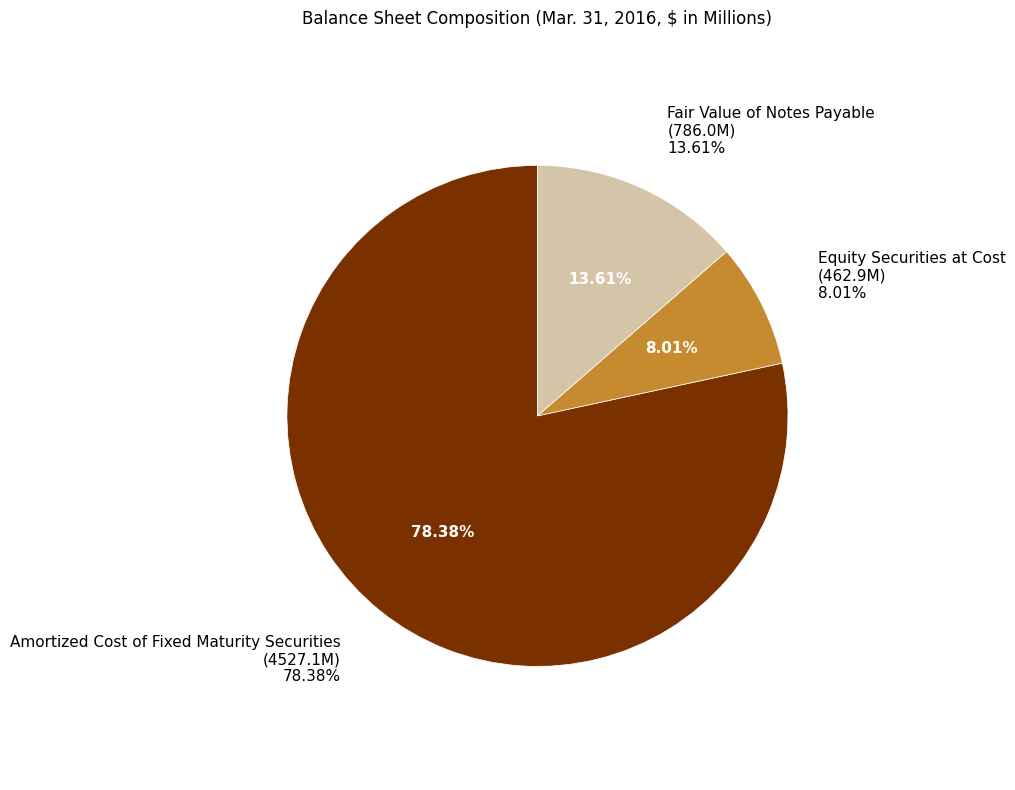

What percentage is NOT represented by Equity Securities at Cost?

92.0%